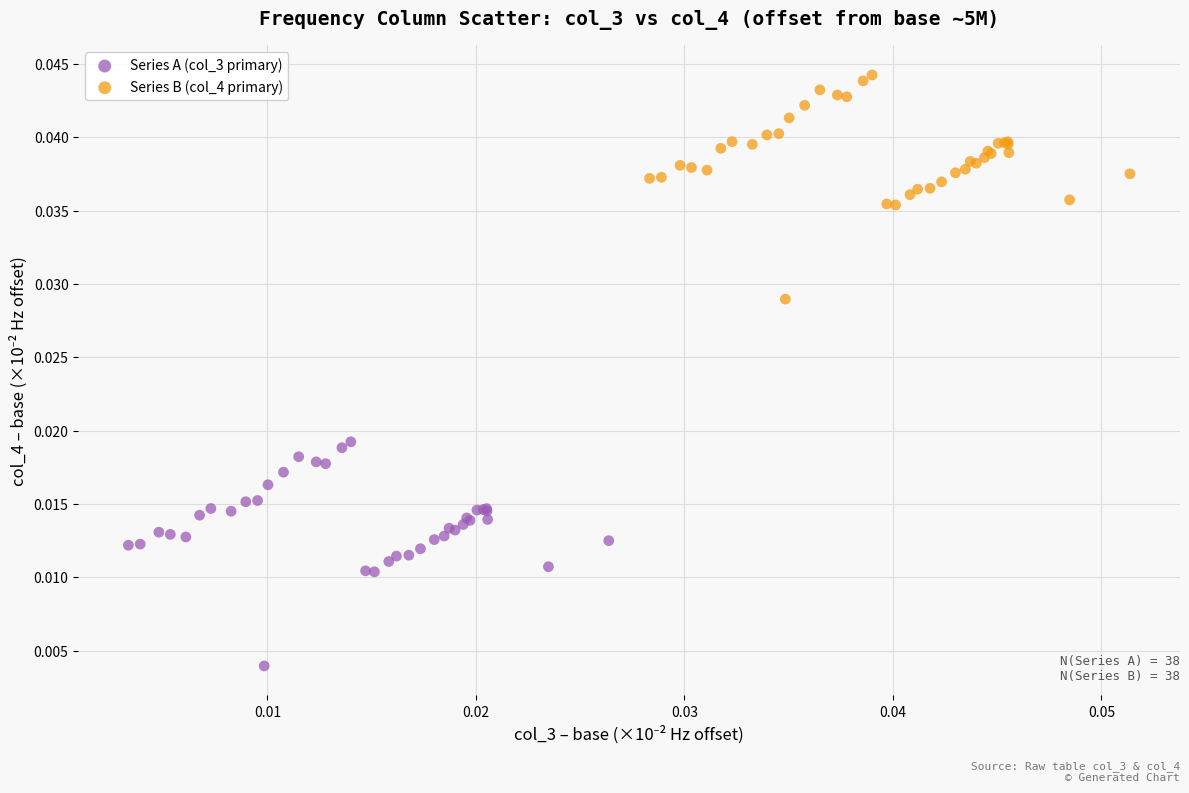

Which series contains the highest Y value?

Series B (col_4 primary)